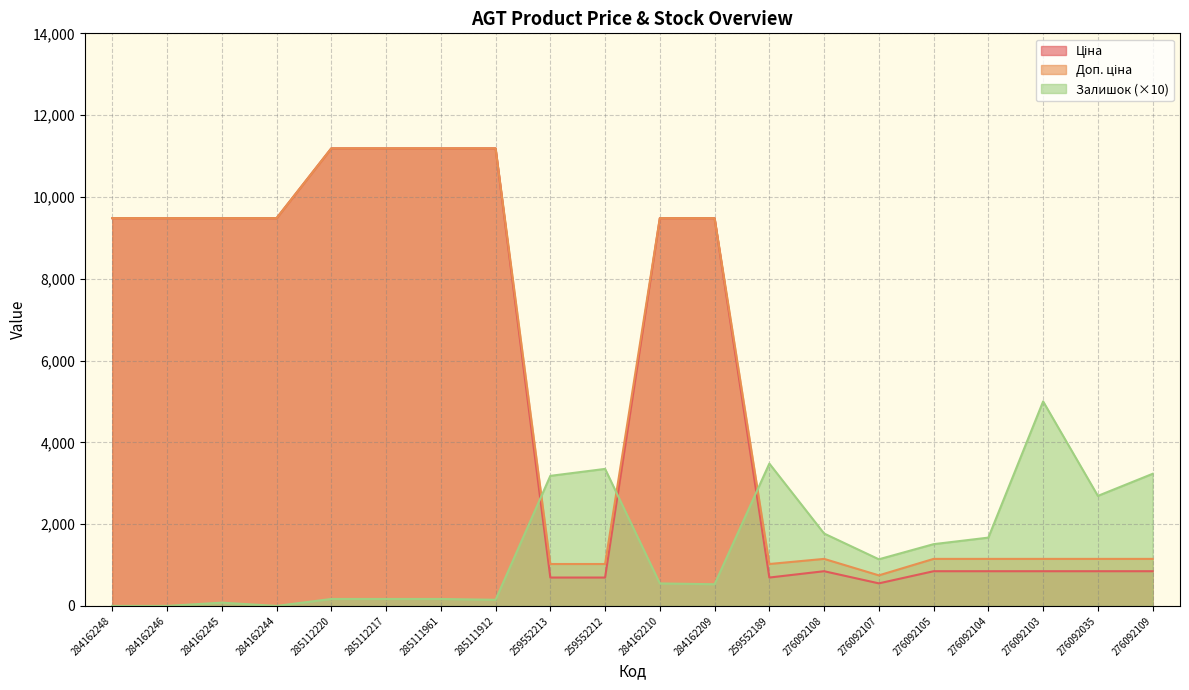

The Залишок (×10) series shows -3413.8 at 284162246. True or false?

False